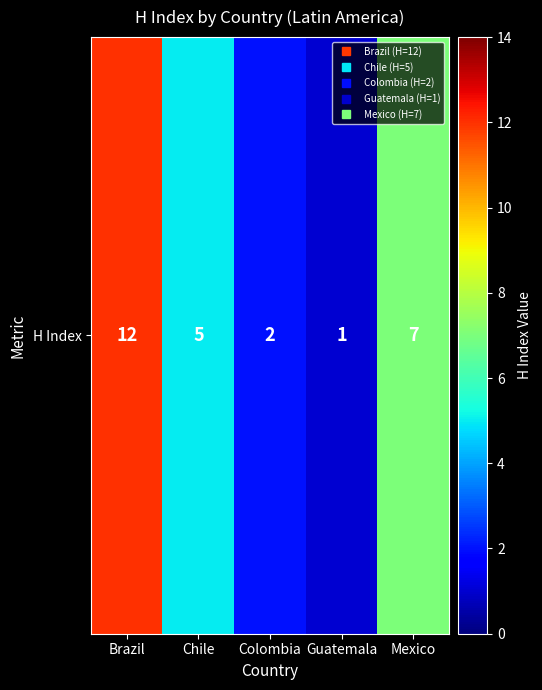

Between Guatemala and Mexico, which is larger?

Mexico